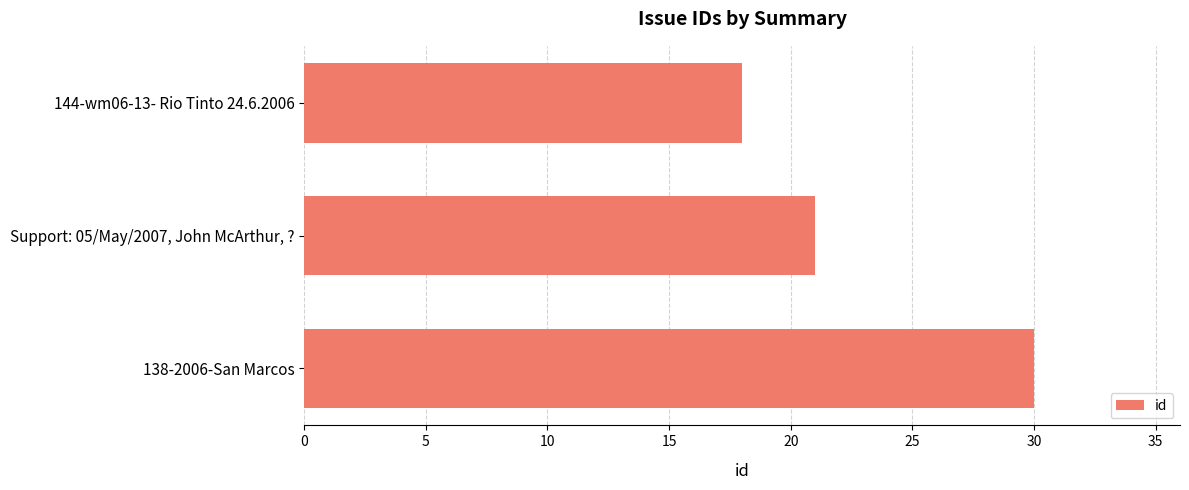

What is the smallest value displayed?

18